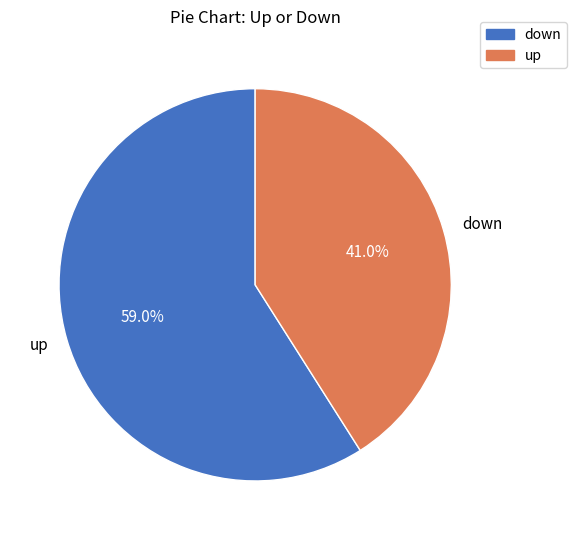

To the nearest percent, what is the average slice percentage?

50%